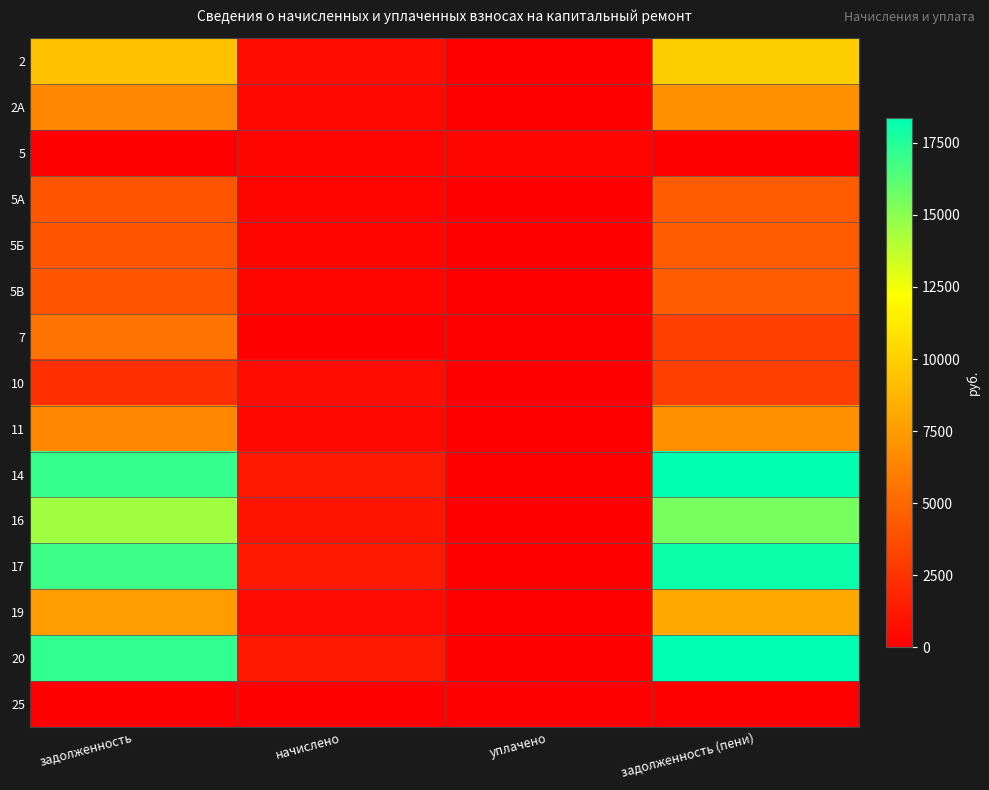

Which label corresponds to the largest value in the chart?

задолженность (пени)